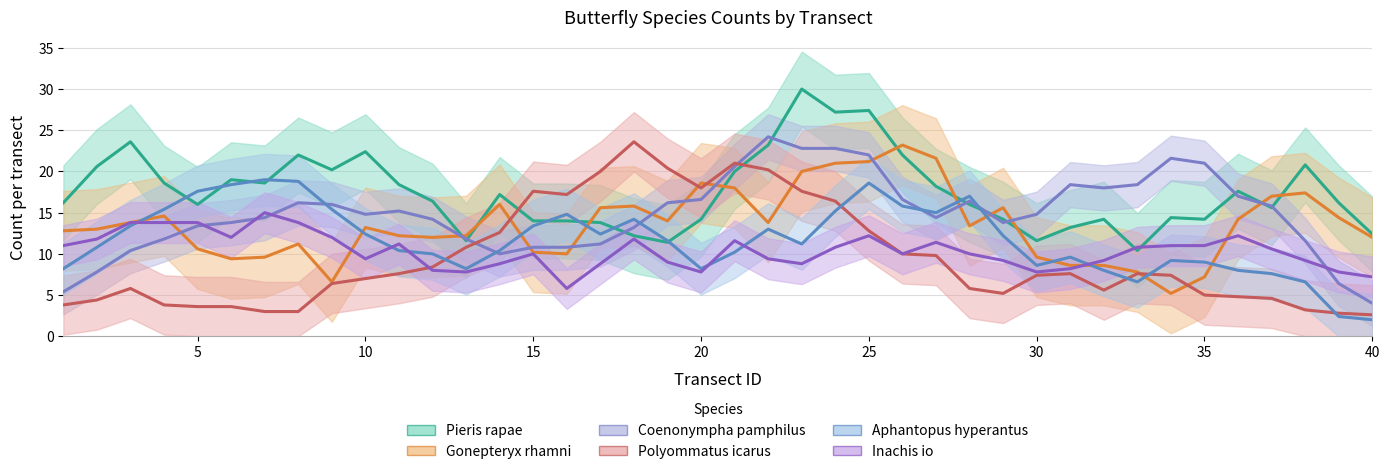

List the series in order of their peak value, lowest first.

Inachis io, Aphantopus hyperantus, Gonepteryx rhamni, Polyommatus icarus, Coenonympha pamphilus, Pieris rapae